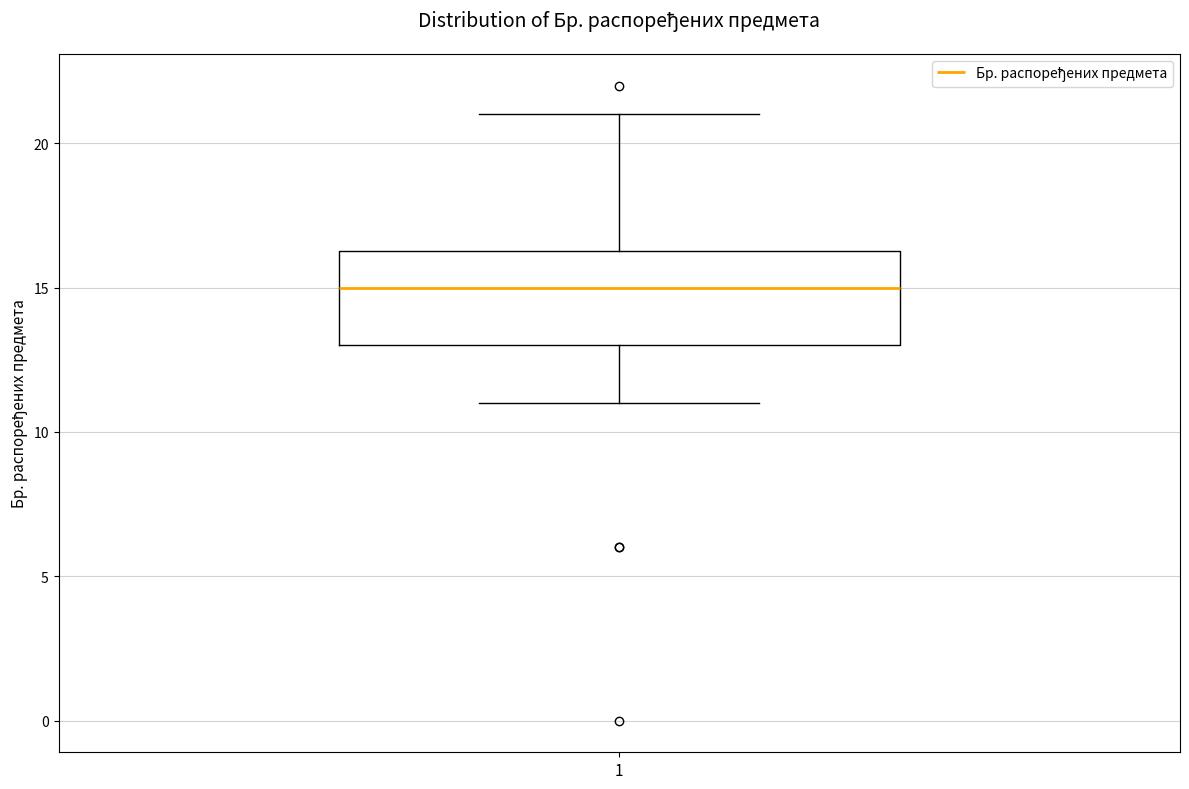

Where is the lower edge of the box at x = 1 on the y-axis? The values are not printed on the chart, so give them approximately, as read against the axis.

13.0